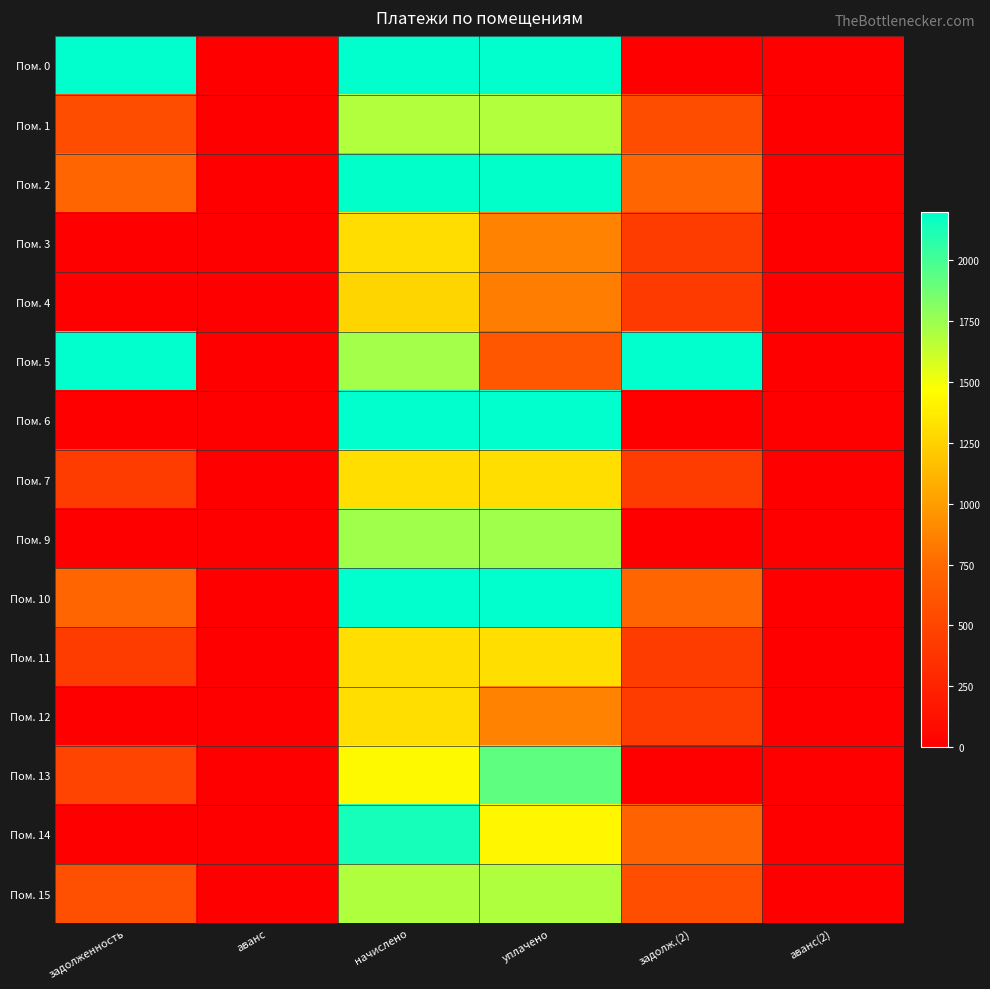

Reading left to right, list all the values displayed in this chart.

Пом. 0: задолженность=2435.9	аванс=0.0	начислено=3653.8	уплачено=9926.8	задолж.(2)=0.0	аванс(2)=0.0
Пом. 1: задолженность=561.6	аванс=0.0	начислено=1685.0	уплачено=1685.0	задолж.(2)=561.6	аванс(2)=0.0
Пом. 2: задолженность=730.0	аванс=0.0	начислено=2190.1	уплачено=2190.1	задолж.(2)=730.0	аванс(2)=0.0
Пом. 3: задолженность=0.0	аванс=0.0	начислено=1301.5	уплачено=867.7	задолж.(2)=433.8	аванс(2)=0.0
Пом. 4: задолженность=0.0	аванс=0.0	начислено=1268.3	уплачено=845.6	задолж.(2)=422.8	аванс(2)=0.0
Пом. 5: задолженность=9050.1	аванс=0.0	начислено=1729.2	уплачено=621.7	задолж.(2)=10157.6	аванс(2)=0.0
Пом. 6: задолженность=0.0	аванс=0.0	начислено=2245.4	уплачено=2245.4	задолж.(2)=0.0	аванс(2)=0.0
Пом. 7: задолженность=436.3	аванс=0.0	начислено=1308.9	уплачено=1308.9	задолж.(2)=436.3	аванс(2)=0.0
Пом. 9: задолженность=0.0	аванс=0.0	начислено=1736.6	уплачено=1736.6	задолж.(2)=0.0	аванс(2)=0.0
Пом. 10: задолженность=732.5	аванс=0.0	начислено=2197.4	уплачено=2197.4	задолж.(2)=732.5	аванс(2)=0.0
Пом. 11: задолженность=435.1	аванс=0.0	начислено=1305.2	уплачено=1305.2	задолж.(2)=435.1	аванс(2)=0.0
Пом. 12: задолженность=0.0	аванс=0.0	начислено=1312.6	уплачено=875.0	задолж.(2)=437.5	аванс(2)=0.0
Пом. 13: задолженность=485.3	аванс=0.0	начислено=1437.9	уплачено=1923.2	задолж.(2)=0.0	аванс(2)=0.0
Пом. 14: задолженность=0.0	аванс=0.0	начислено=2131.1	уплачено=1420.7	задолж.(2)=710.4	аванс(2)=0.0
Пом. 15: задолженность=566.6	аванс=0.0	начислено=1688.6	уплачено=1692.3	задолж.(2)=562.9	аванс(2)=0.0